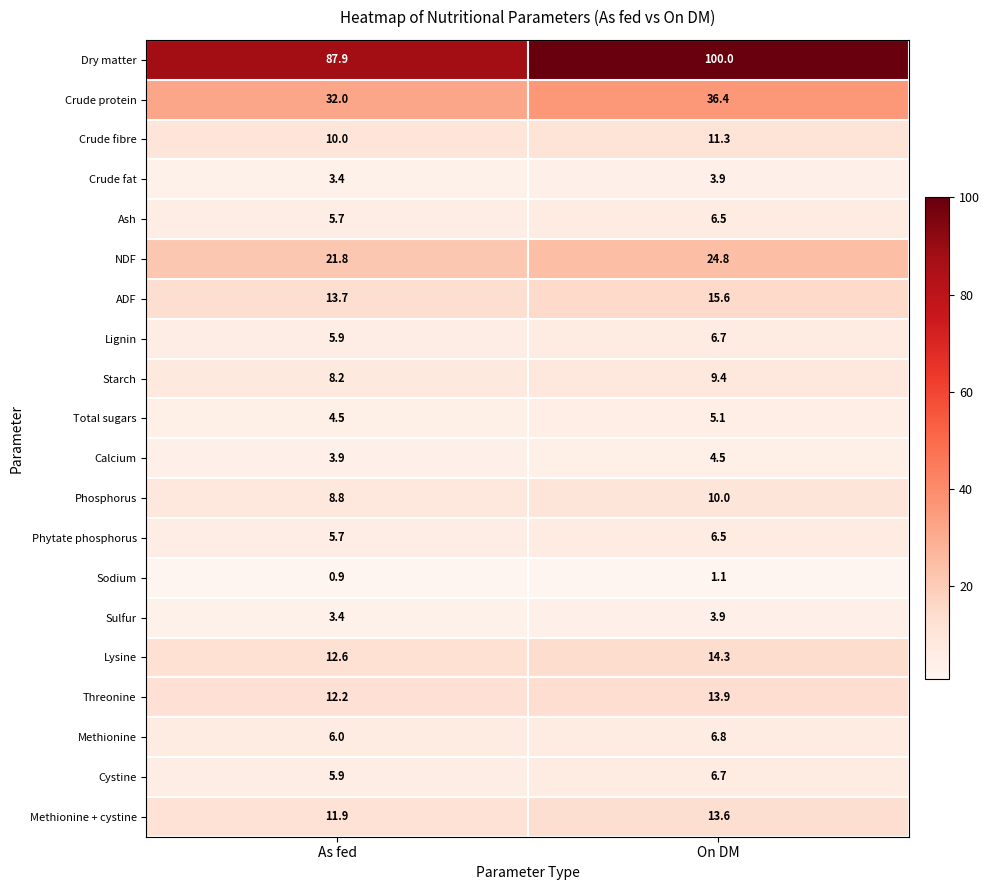

Where is Threonine nearest to the value 13?

As fed